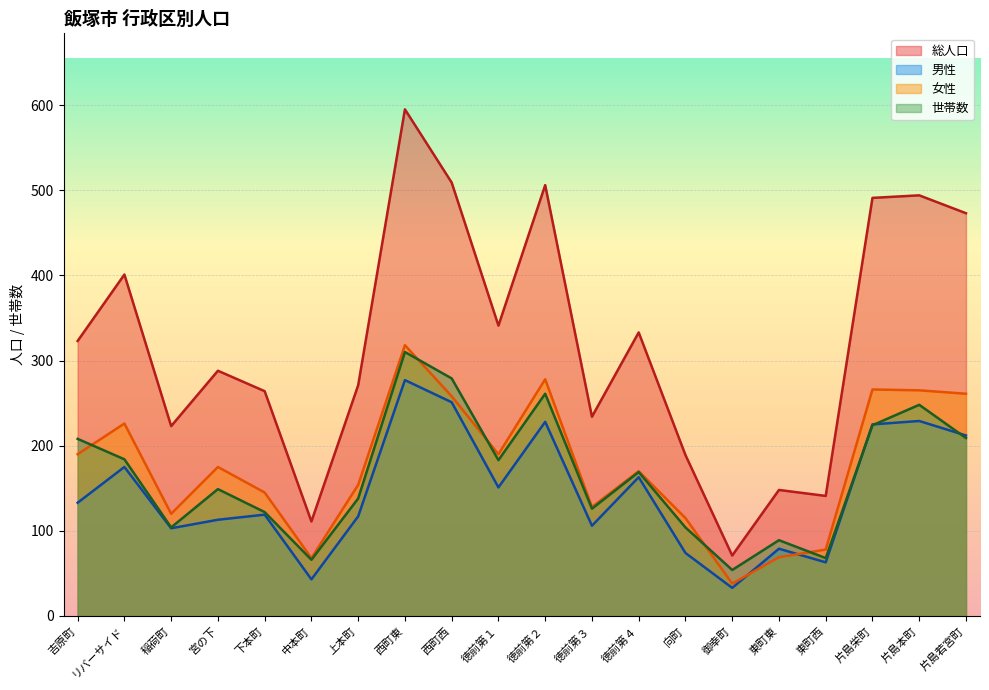

What is the label of the 18th point from the left?

片島栄町